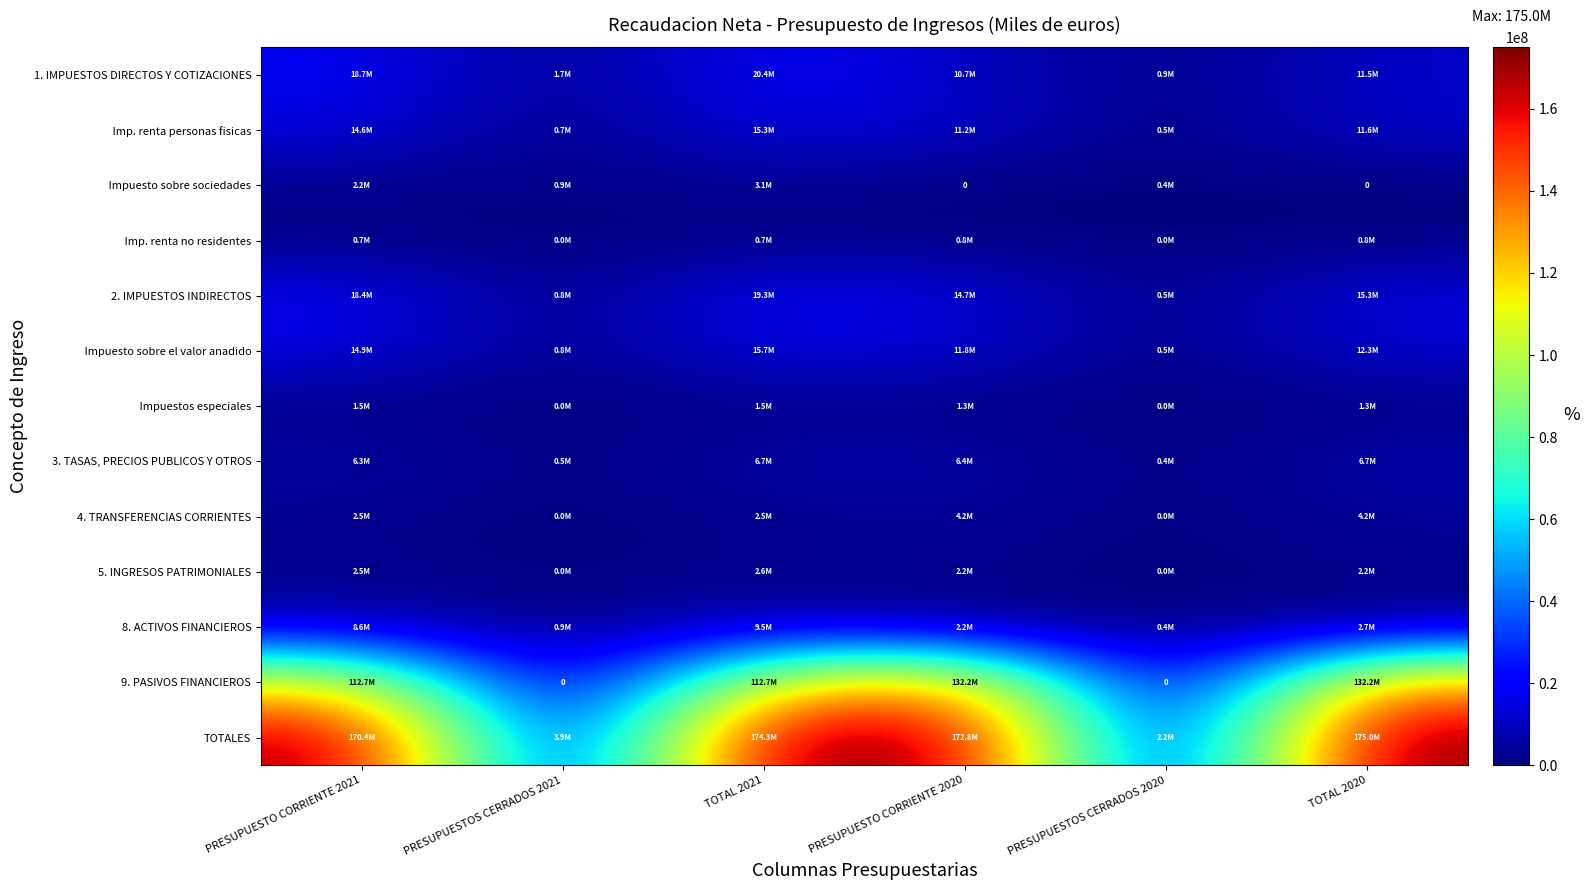

Is the value of TOTALES at TOTAL 2020 greater than the value of 3. TASAS, PRECIOS PUBLICOS Y OTROS at PRESUPUESTOS CERRADOS 2020?

Yes